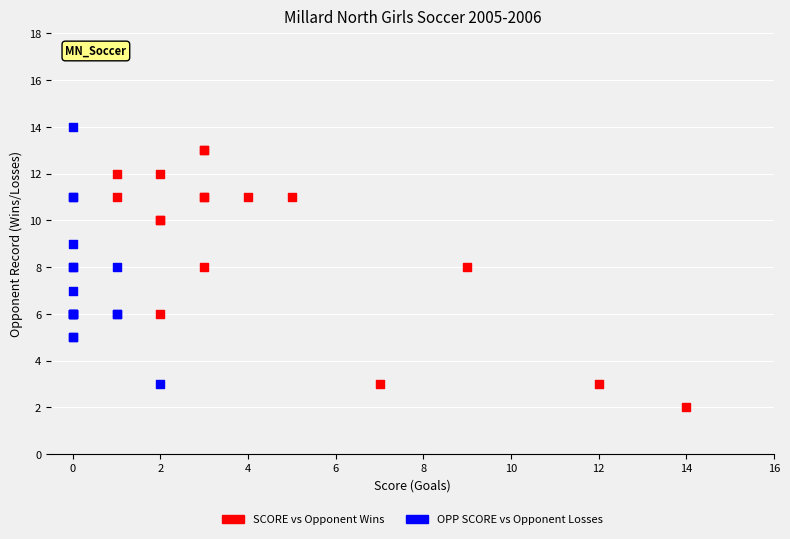

Which series reaches the minimum Y coordinate?

SCORE vs Opponent Wins